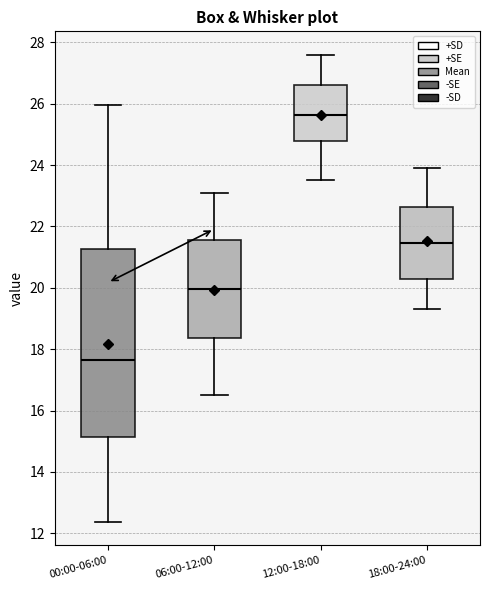

Reading left to right, read every box against the y-axis: the position of its median line, the range the box covers, and the ends of its whiskers. The values are not printed on the chart, so give them approximately, as read against the axis.

00:00-06:00: median 17.6, box 15.2 to 21.2, whiskers 12.4 to 26.0
06:00-12:00: median 20.0, box 18.4 to 21.6, whiskers 16.6 to 23.2
12:00-18:00: median 25.6, box 24.8 to 26.6, whiskers 23.6 to 27.6
18:00-24:00: median 21.4, box 20.2 to 22.6, whiskers 19.4 to 24.0